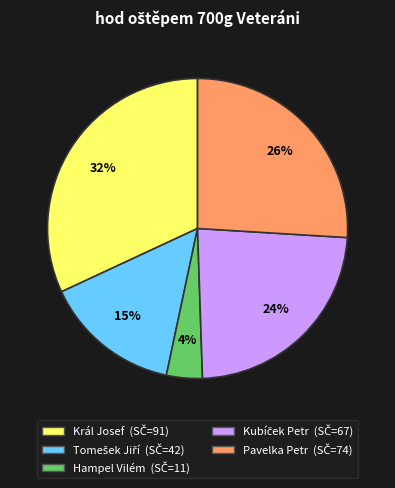

Does any single category account for the majority?

No